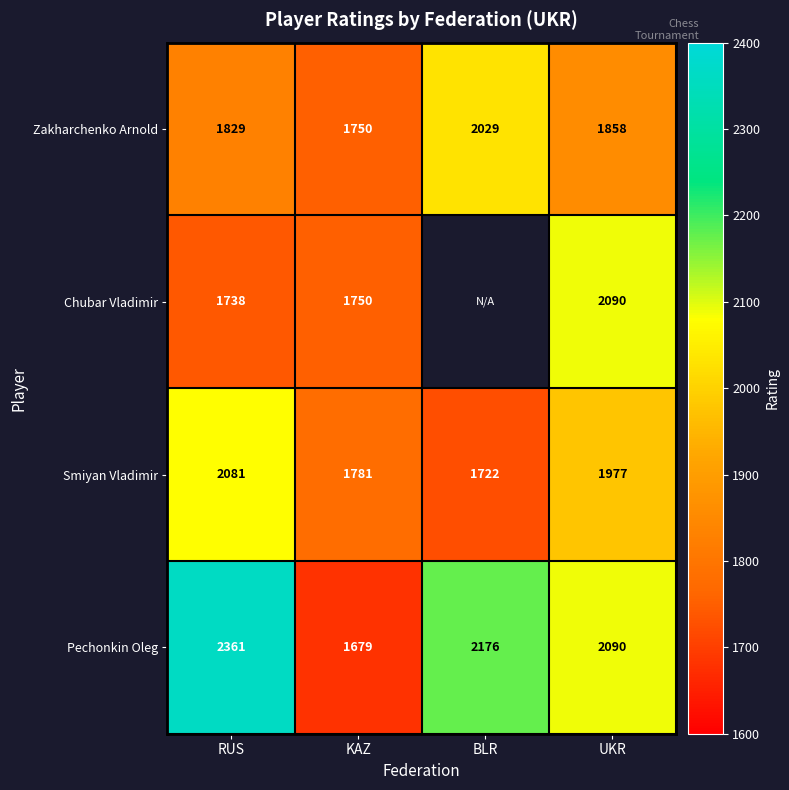

What is the minimum value shown in the chart?

1679.0